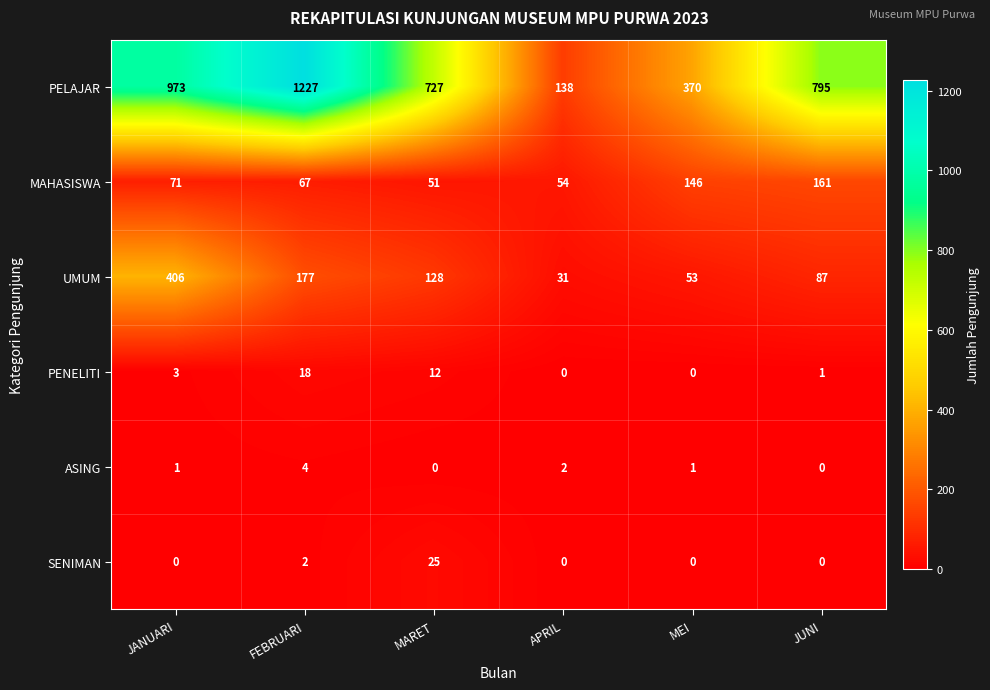

List the series in order of their peak value, highest first.

PELAJAR, UMUM, MAHASISWA, SENIMAN, PENELITI, ASING